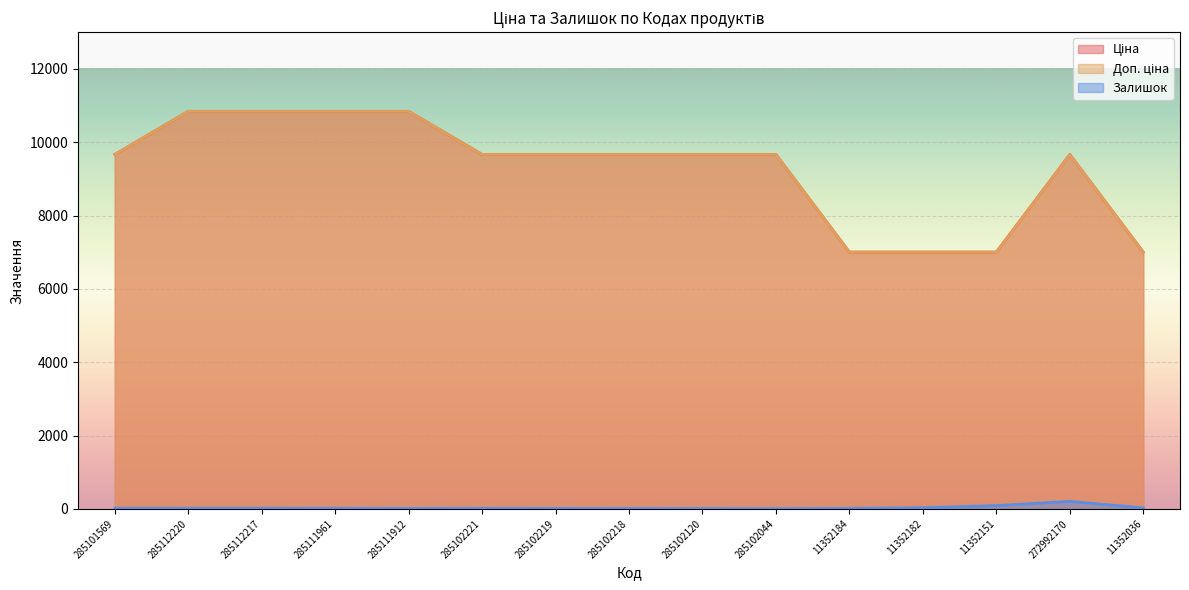

True or false: Залишок and Доп. ціна cross at least once.

False